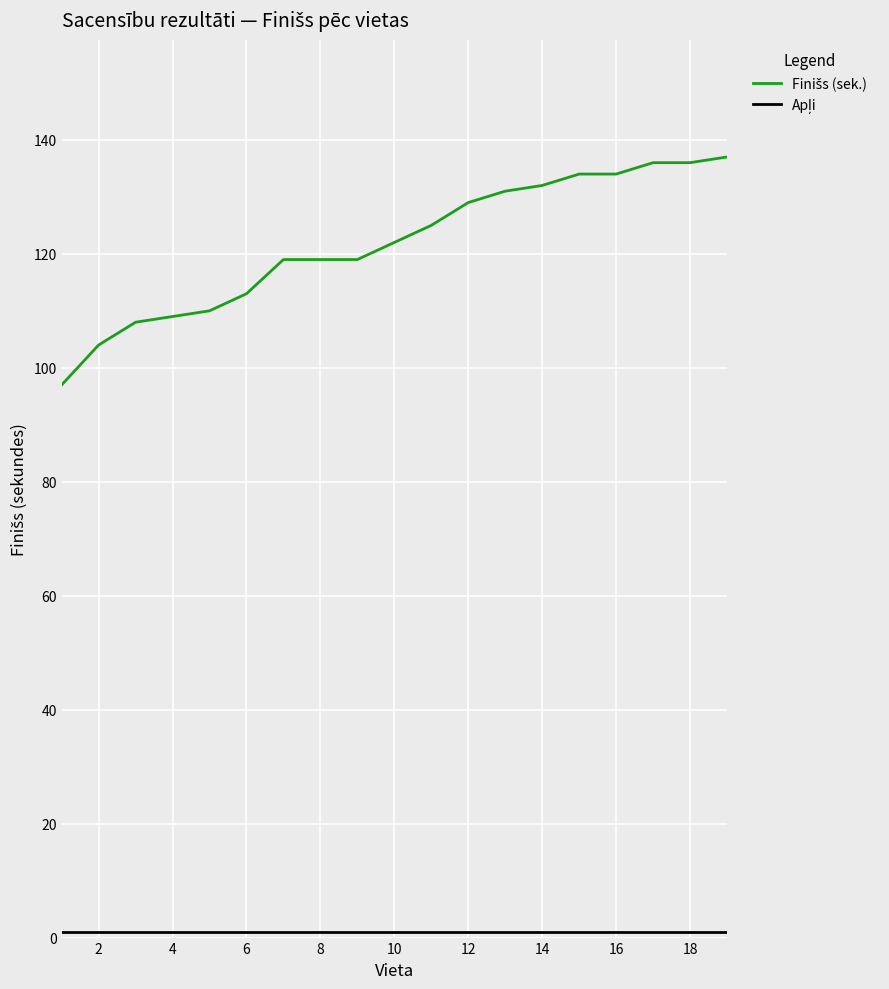

What is the maximum value shown in the chart?

137